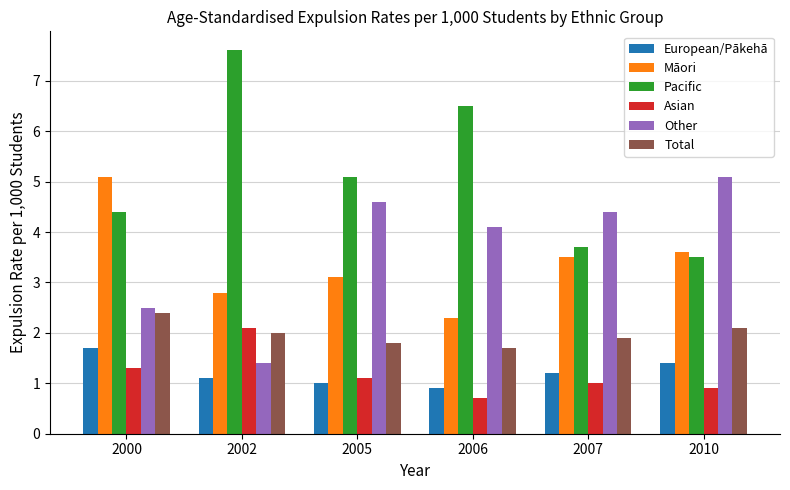

At how many categories does at least one series exceed 2?

6